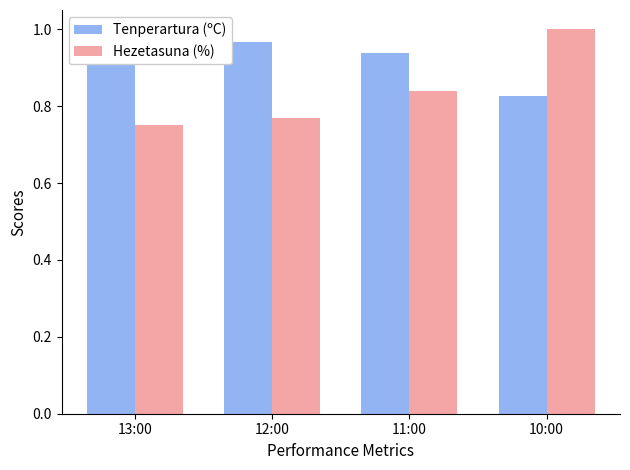

Is it true that Hezetasuna (%) equals 0.8 at 12:00?

True